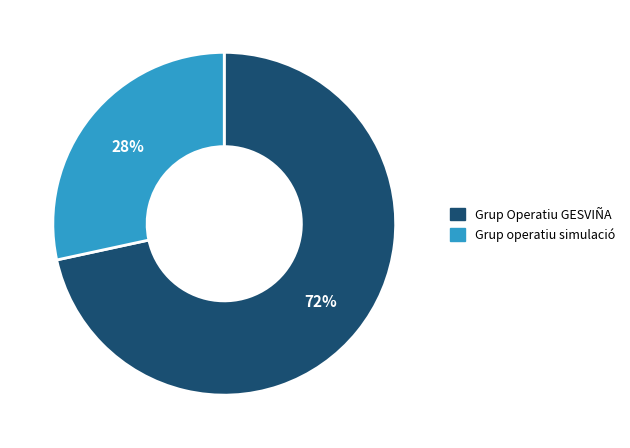

Is the sum of Grup Operatiu GESVIÑA and Grup operatiu simulació greater than half?

Yes